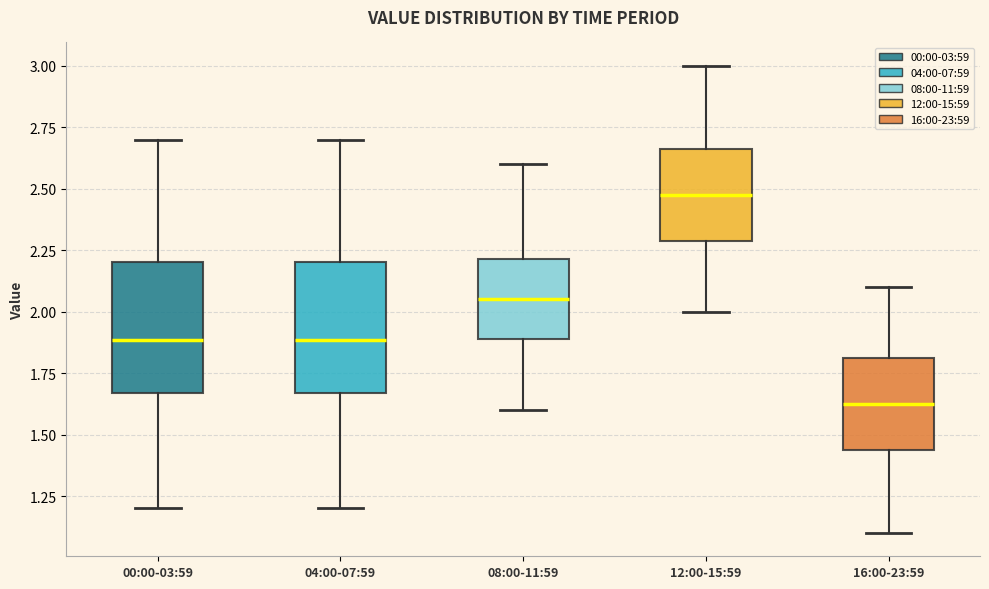

Reading left to right, read every box against the y-axis: the position of its median line, the range the box covers, and the ends of its whiskers. The values are not printed on the chart, so give them approximately, as read against the axis.

00:00-03:59: median 1.90, box 1.65 to 2.20, whiskers 1.20 to 2.70
04:00-07:59: median 1.90, box 1.65 to 2.20, whiskers 1.20 to 2.70
08:00-11:59: median 2.05, box 1.90 to 2.20, whiskers 1.60 to 2.60
12:00-15:59: median 2.50, box 2.30 to 2.65, whiskers 2.00 to 3.00
16:00-23:59: median 1.65, box 1.45 to 1.80, whiskers 1.10 to 2.10